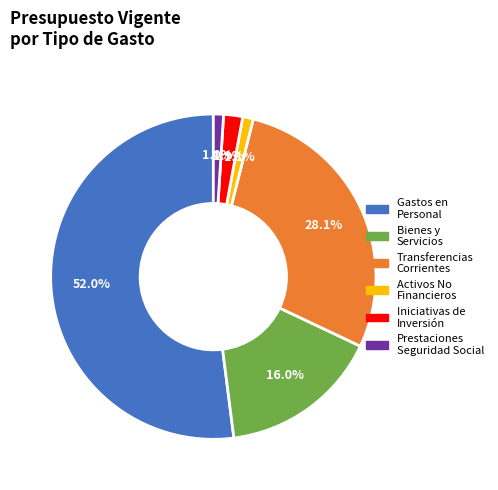

To the nearest percent, what is the difference between the largest and smallest slice percentages?

51%